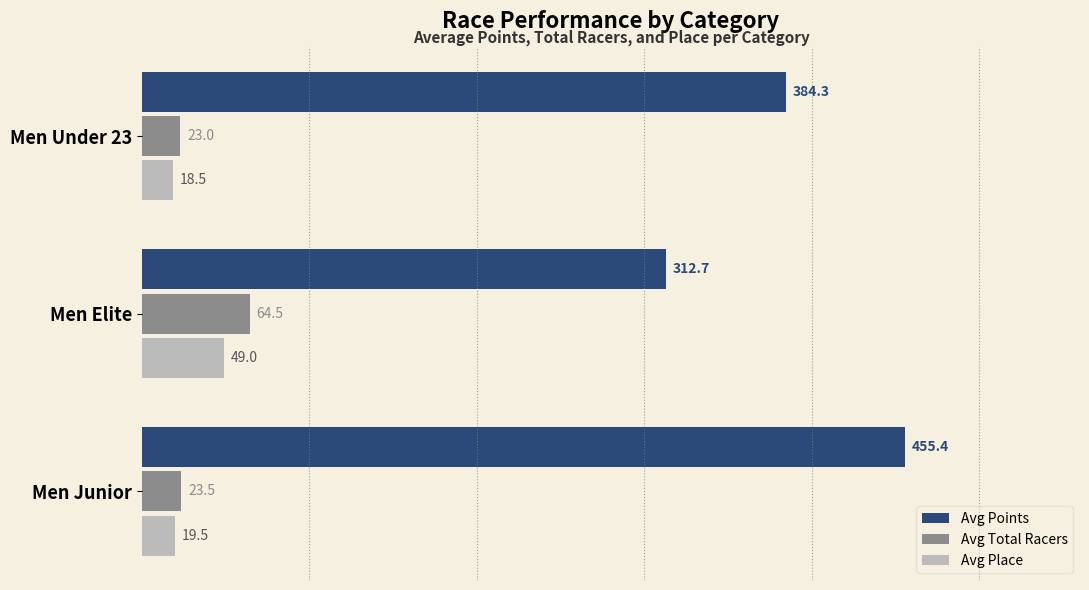

True or false: Avg Place has a value of 25.0 at Men Elite.

False